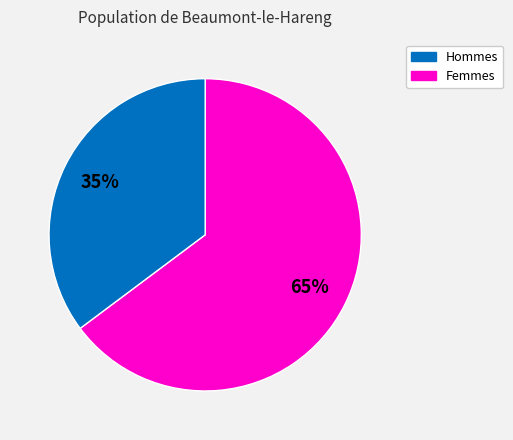

To the nearest percent, what is the difference between the largest and smallest slice percentages?

30%